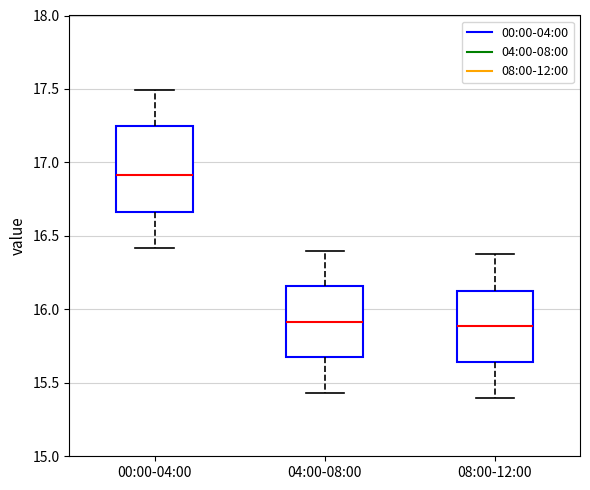

Where does the upper whisker of the box for 08:00-12:00 end on the y-axis? The values are not printed on the chart, so give them approximately, as read against the axis.

16.40